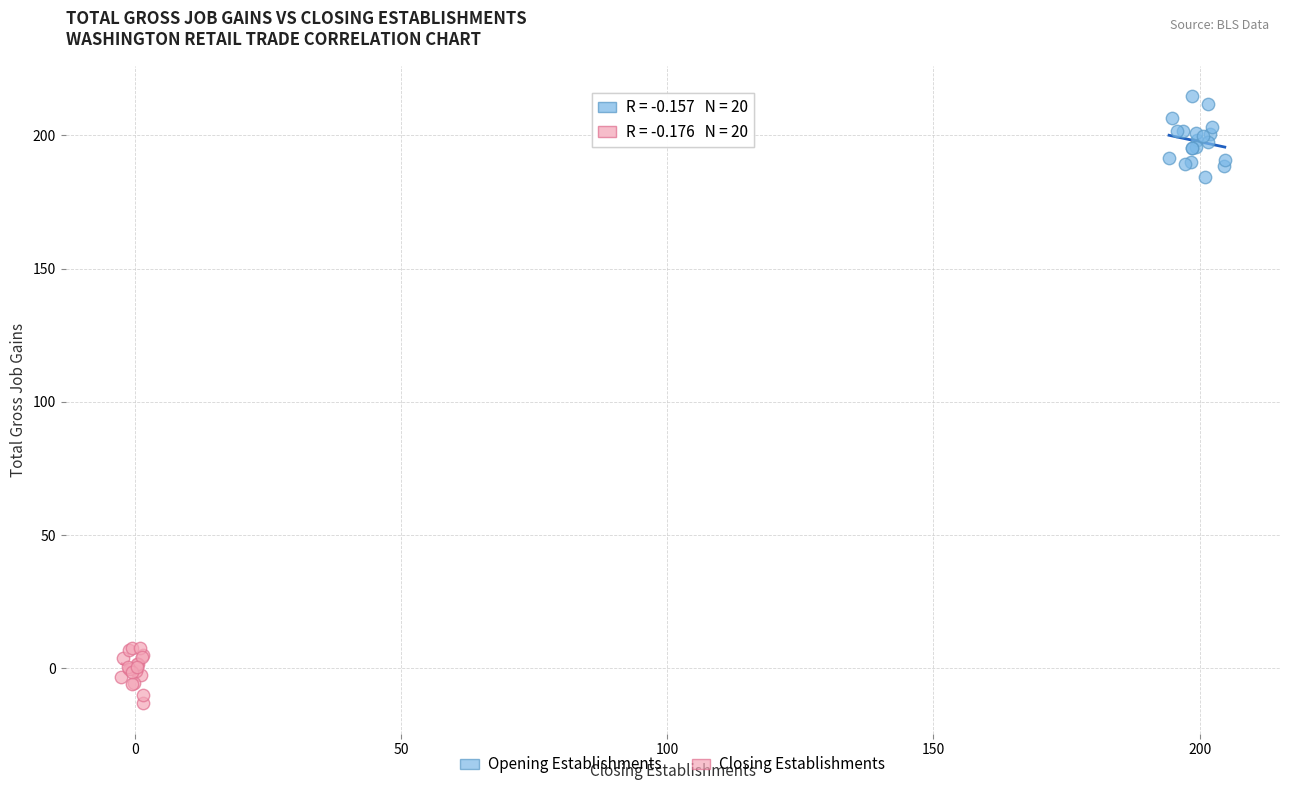

Which series reaches the maximum Y coordinate?

Opening Establishments